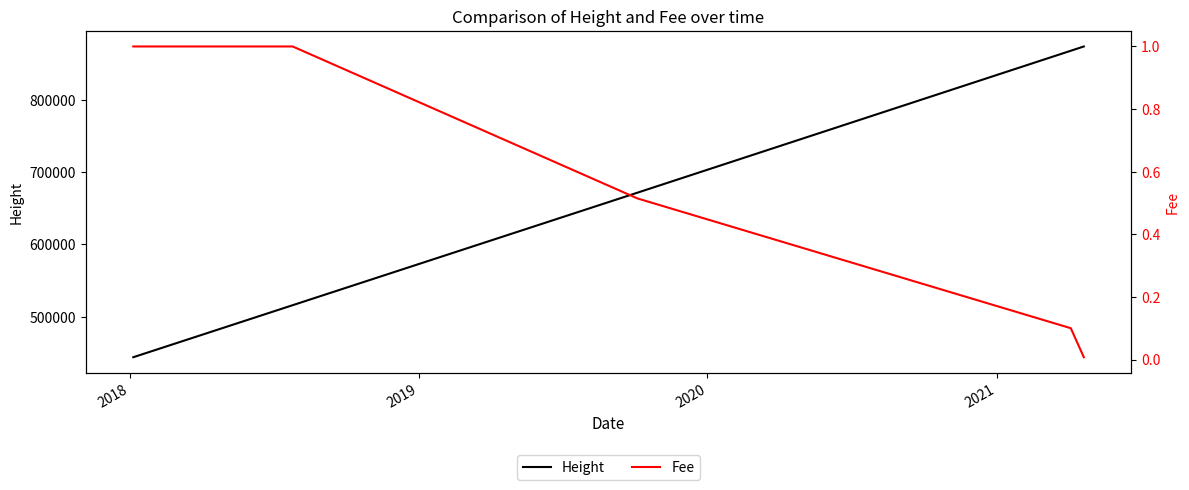

What is the minimum value for Height?

443883